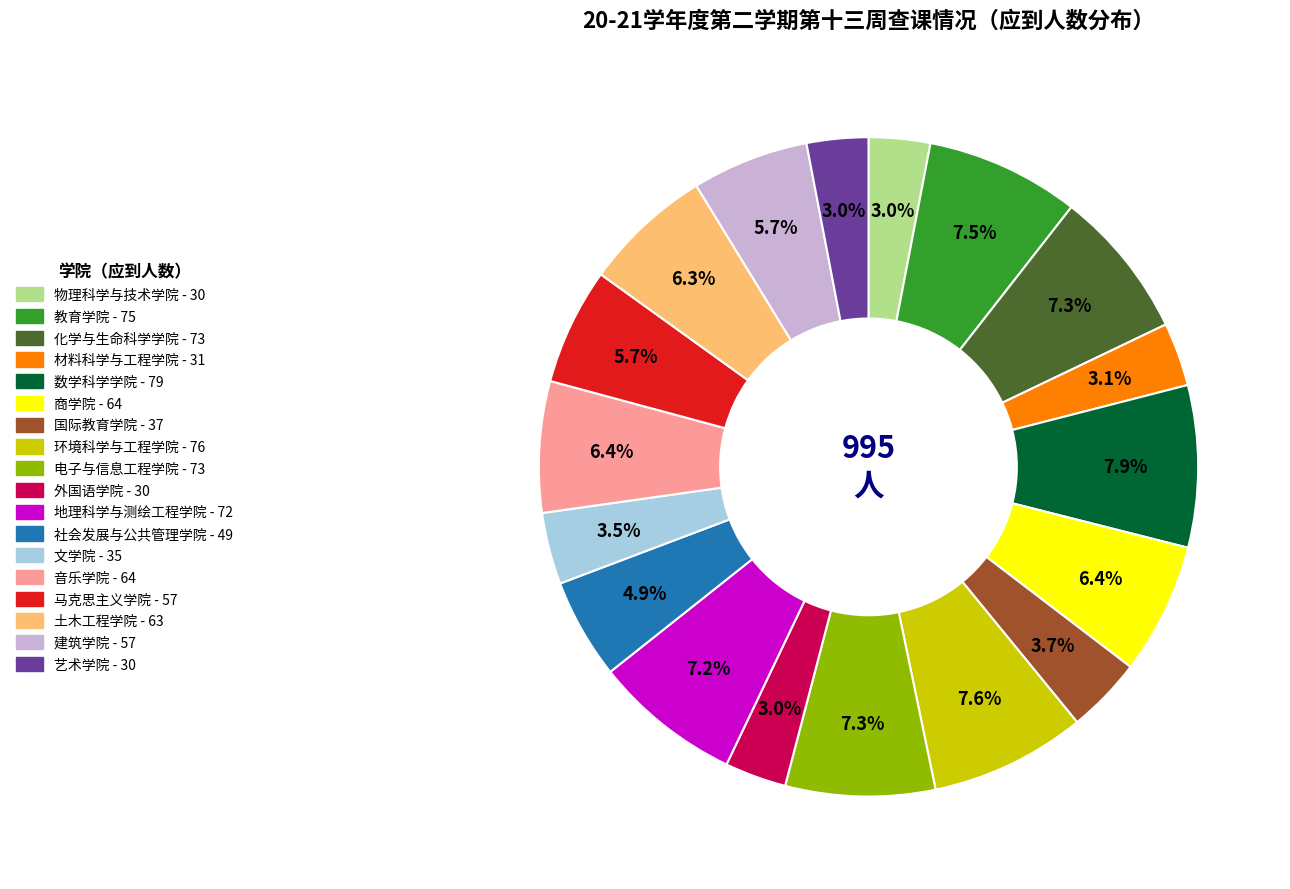

What is the total percentage of 材料科学与工程学院 and 文学院?

6.6%